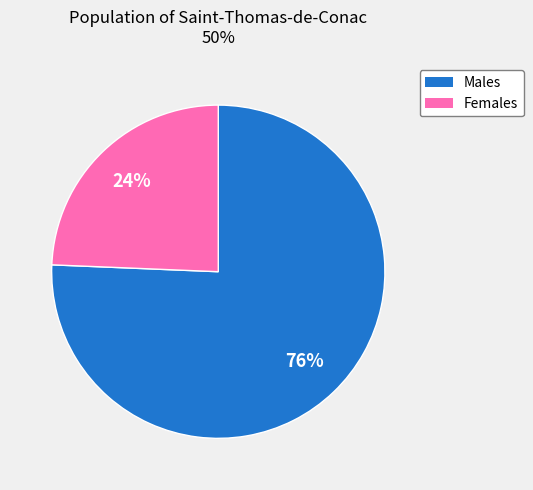

How many slices are in this pie chart?

2